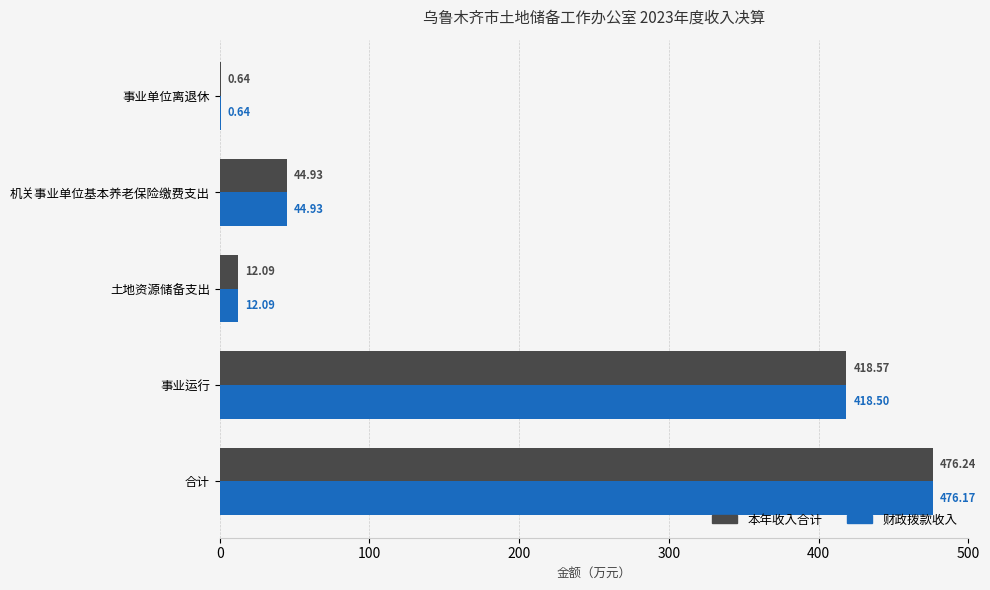

What is the total value across all series at 事业运行?

837.1